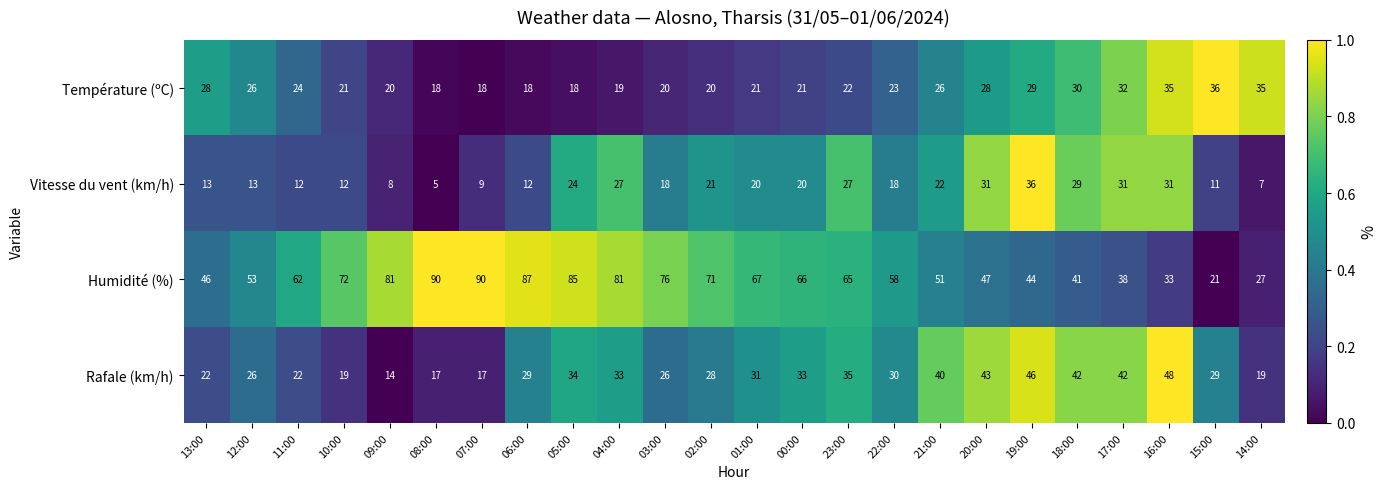

What is the maximum value shown in the chart?

90